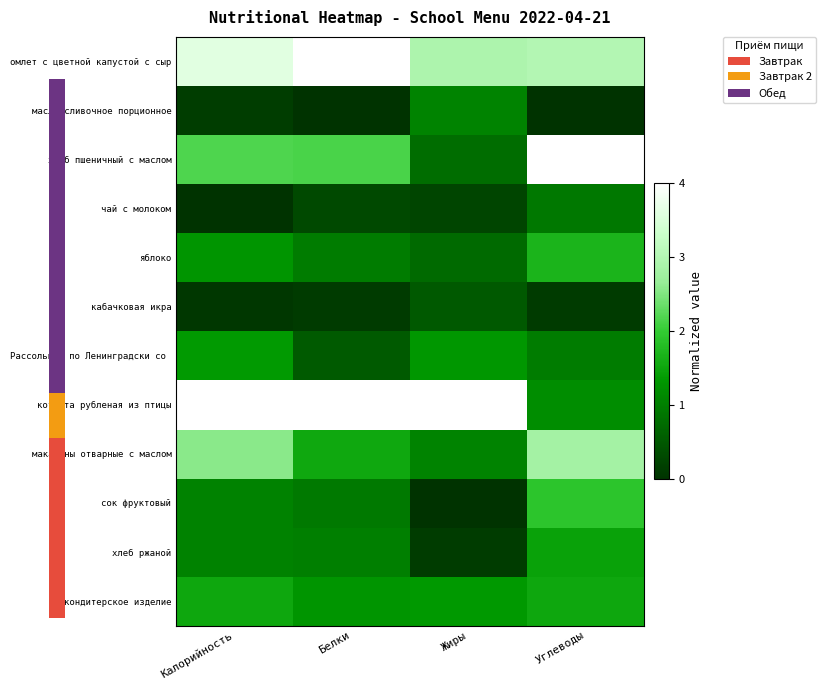

At which category is the sum across all series the highest?

Углеводы